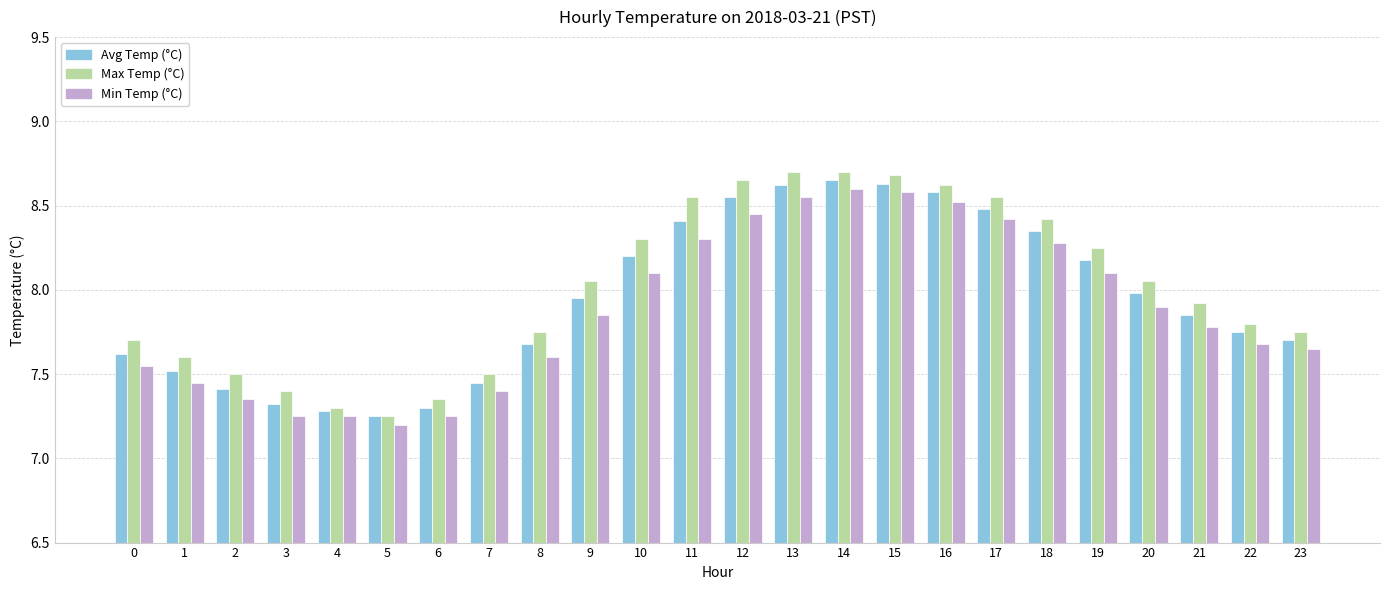

The Max Temp (°C) series shows 2.4 at 7. True or false?

False